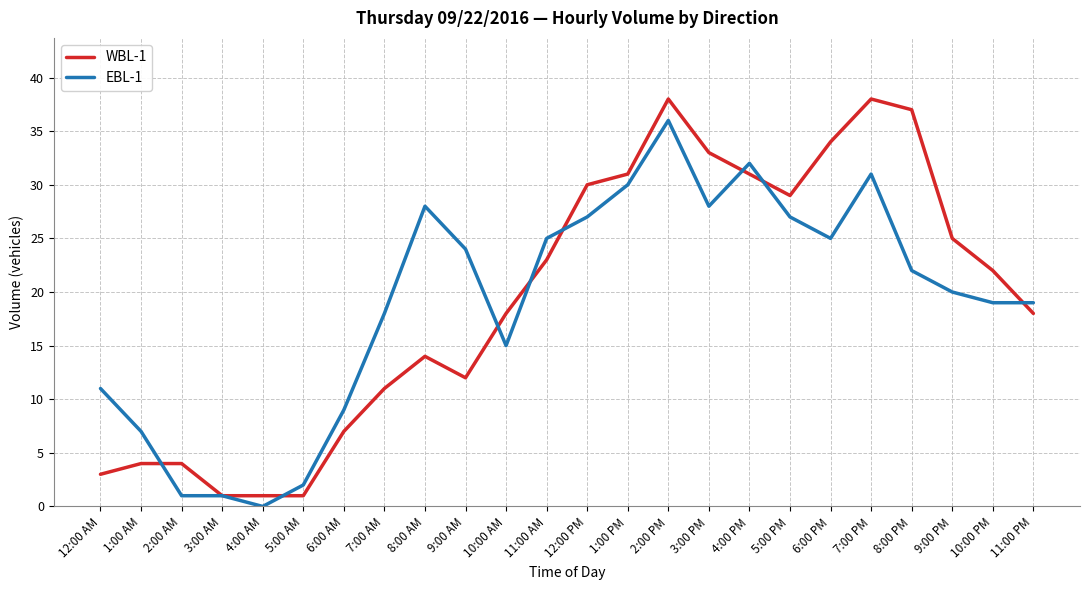

Between 10:00 AM and 1:00 PM, which series saw the biggest shift?

EBL-1